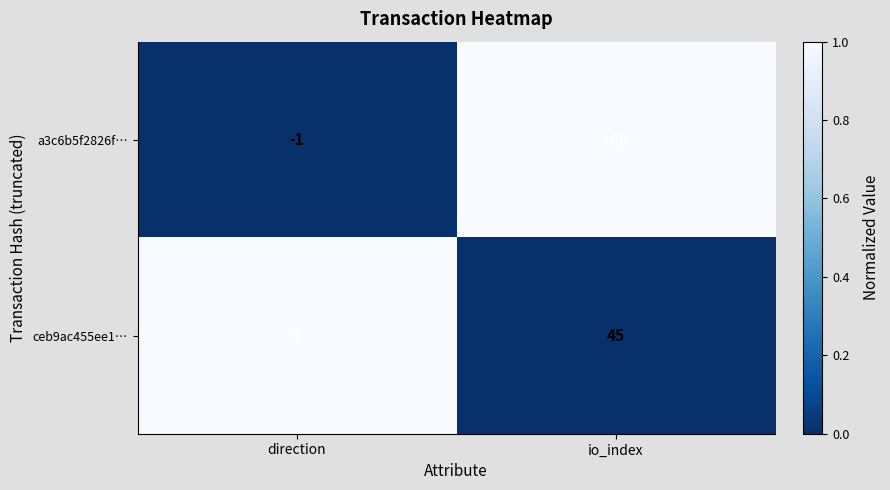

Which series has the widest spread of values?

a3c6b5f2826f…